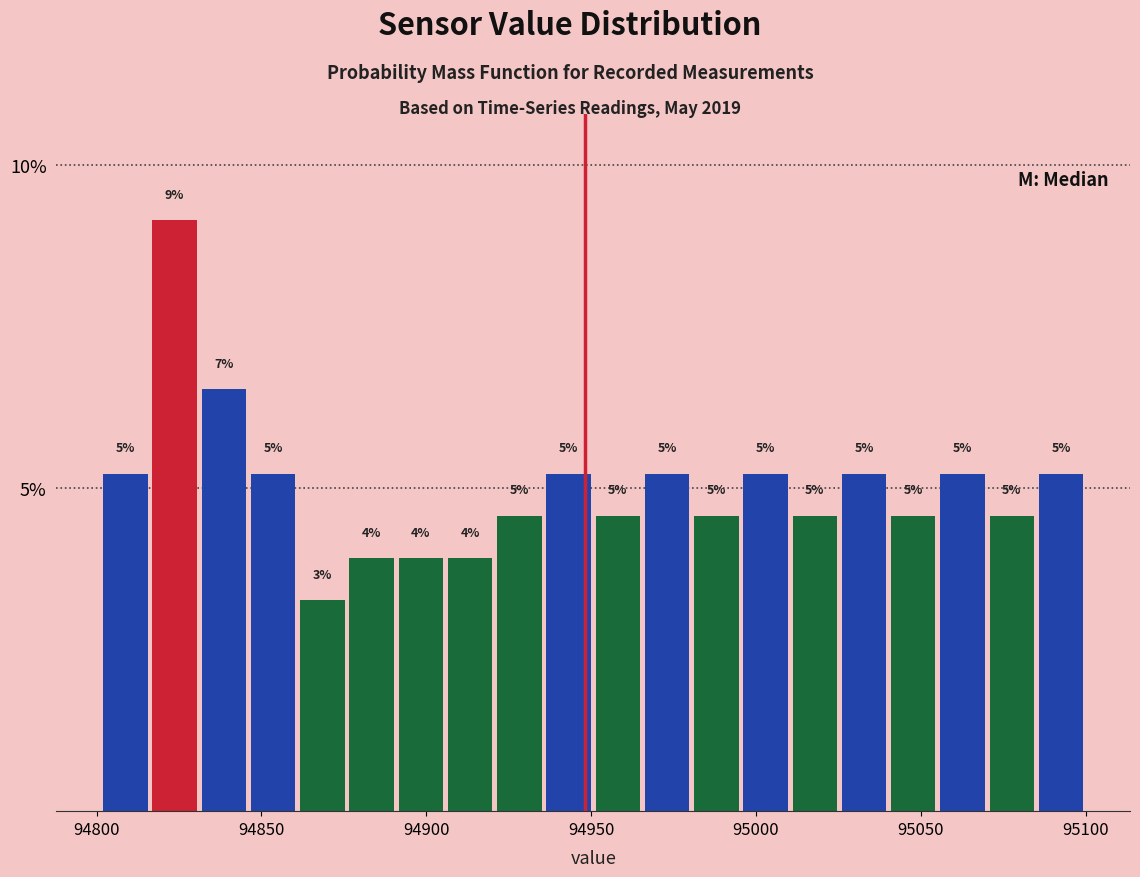

Around what value on the x-axis is the tallest bar? Give the approximate position of its centre, as read against the axis.

94825